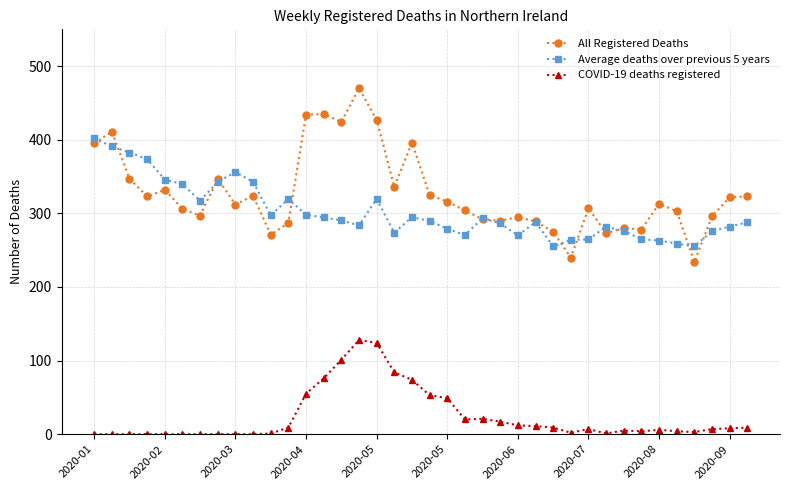

Does the chart display data point markers on the line(s)?

Yes